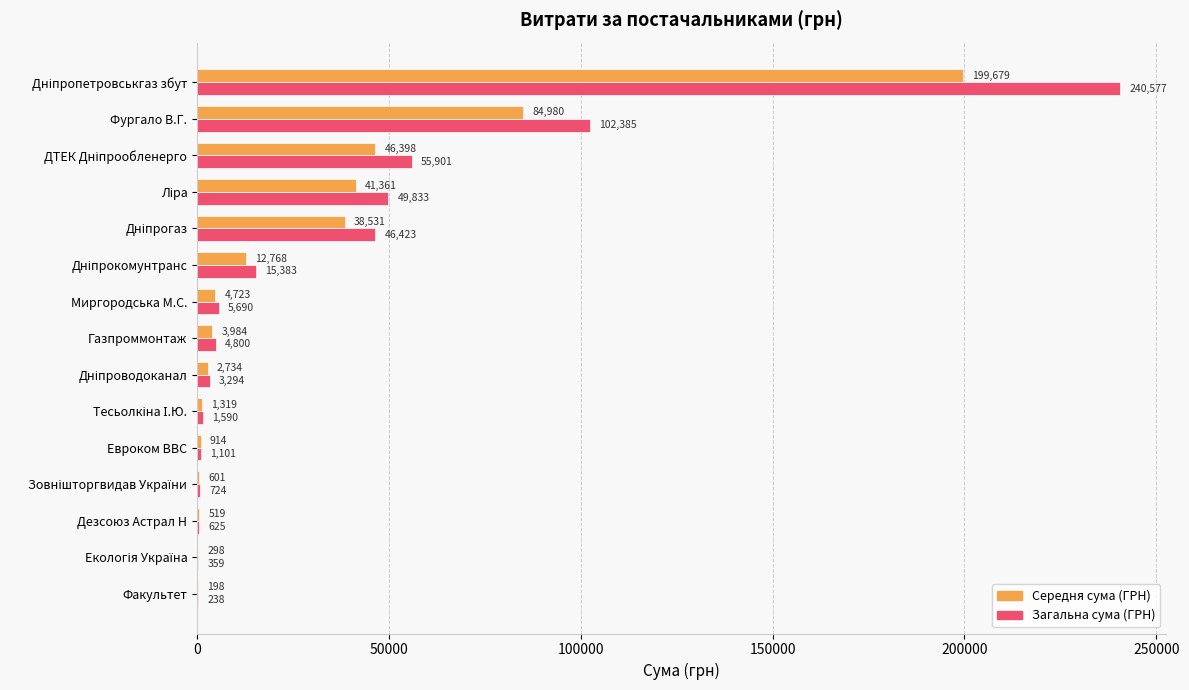

Which series has the largest total across all categories?

Загальна сума (ГРН)